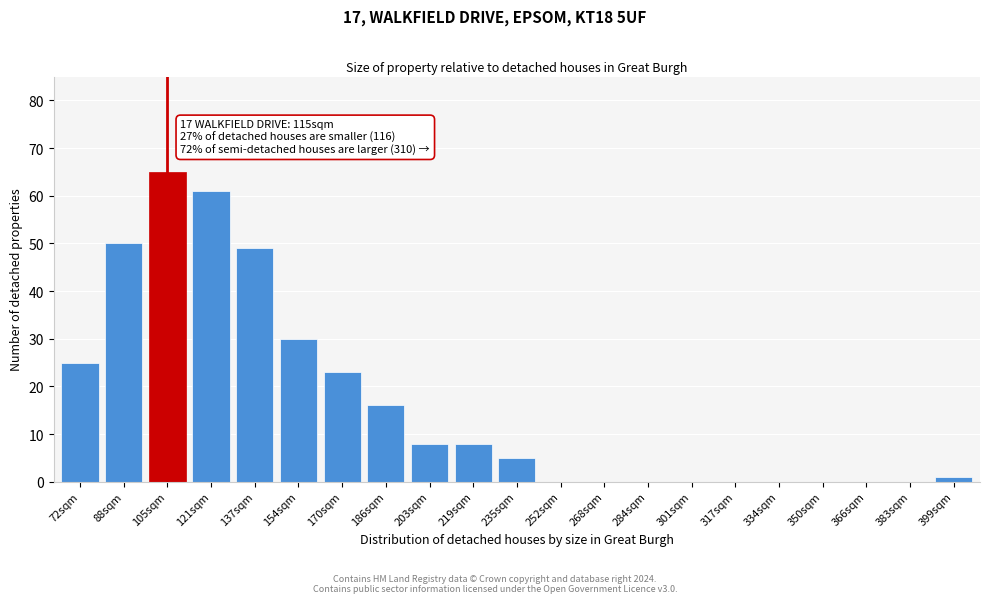

Reading right to left, list all the values displayed in this chart.

399sqm=1	383sqm=0	366sqm=0	350sqm=0	334sqm=0	317sqm=0	301sqm=0	284sqm=0	268sqm=0	252sqm=0	235sqm=5	219sqm=8	203sqm=8	186sqm=16	170sqm=23	154sqm=30	137sqm=49	121sqm=61	105sqm=65	88sqm=50	72sqm=25